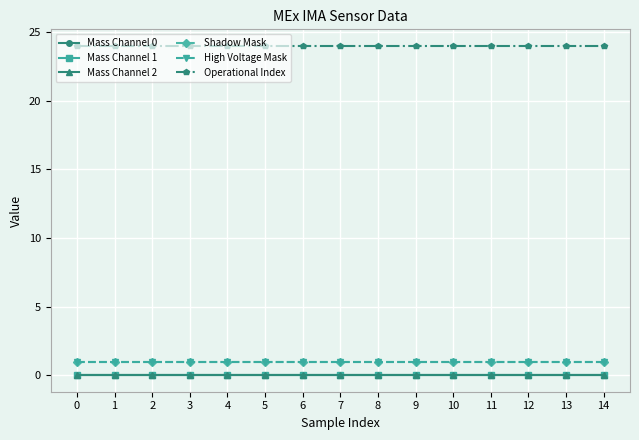

Between 9 and 12, which series saw the biggest shift?

Mass Channel 0